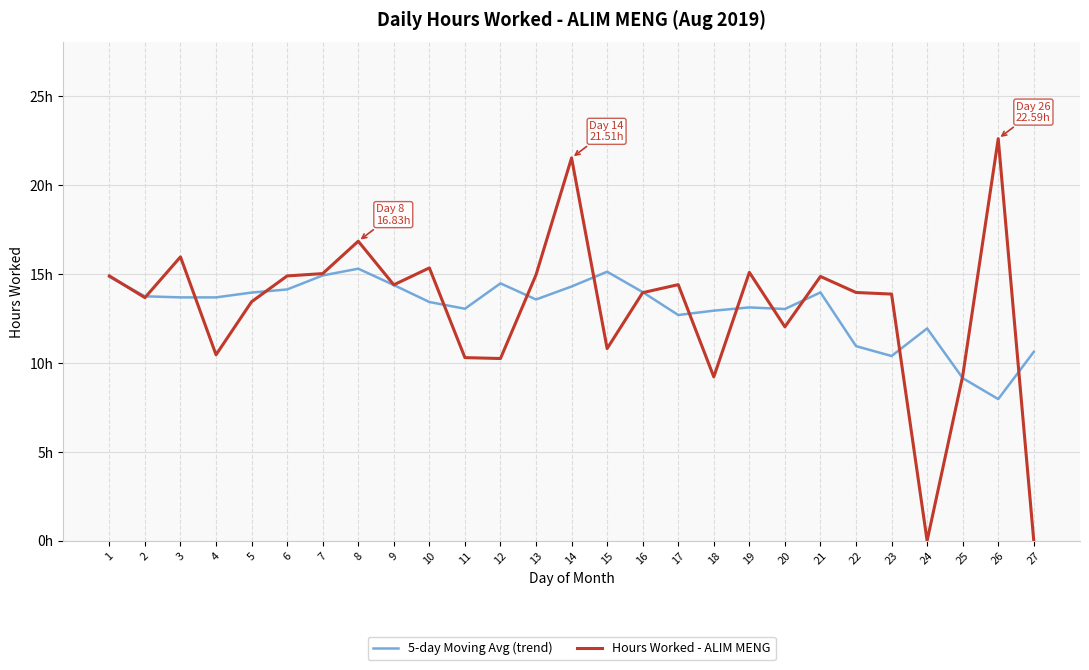

Which category has the lowest value in the 5-day Moving Avg (trend) series?

26